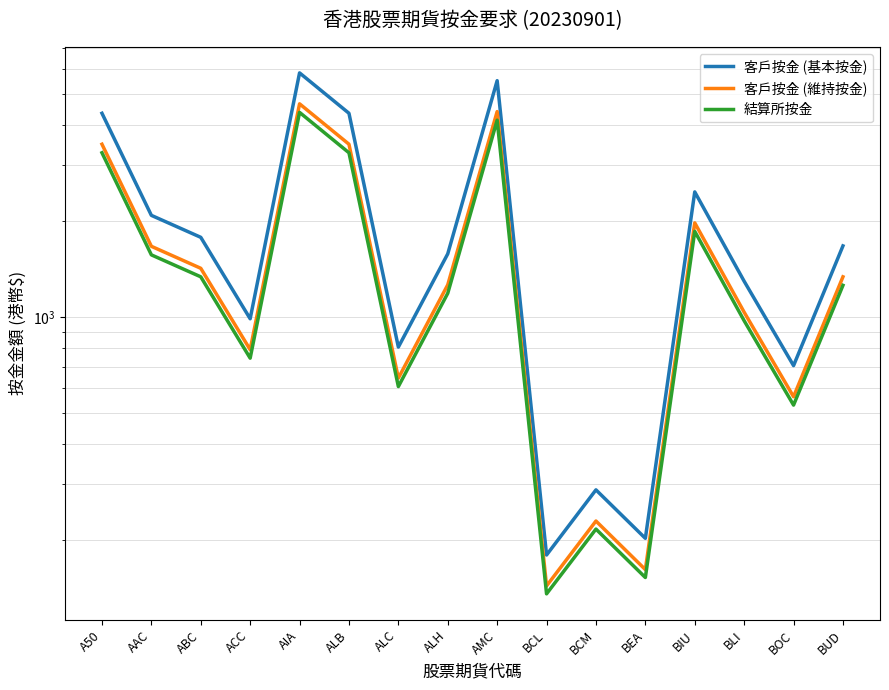

Reading left to right, what are all the values shown in this chart?

客戶按金 (基本按金): A50=4362	AAC=2088	ABC=1782	ACC=990	AIA=5838	ALB=4362	ALC=807	ALH=1582	AMC=5519	BCL=180	BCM=288	BEA=203	BIU=2473	BLI=1298	BOC=706	BUD=1675
客戶按金 (維持按金): A50=3489	AAC=1670	ABC=1425	ACC=792	AIA=4670	ALB=3489	ALC=645	ALH=1265	AMC=4415	BCL=144	BCM=230	BEA=162	BIU=1978	BLI=1038	BOC=564	BUD=1340
結算所按金: A50=3280	AAC=1570	ABC=1340	ACC=745	AIA=4390	ALB=3280	ALC=607	ALH=1190	AMC=4150	BCL=136	BCM=217	BEA=153	BIU=1860	BLI=976	BOC=531	BUD=1260